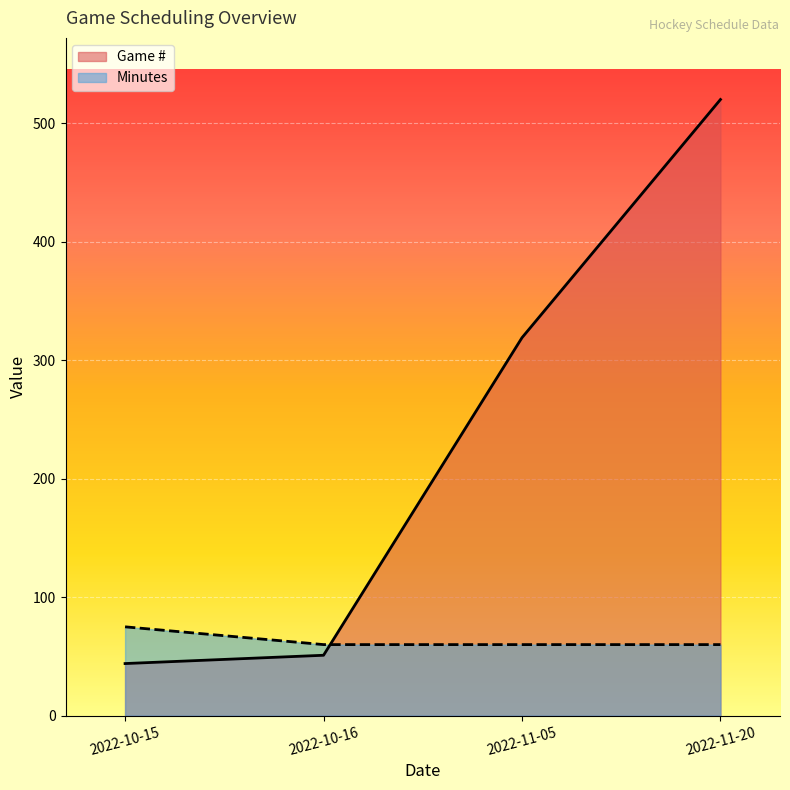

What is the sum of the Minutes values at 2022-11-20 and 2022-10-15?

135